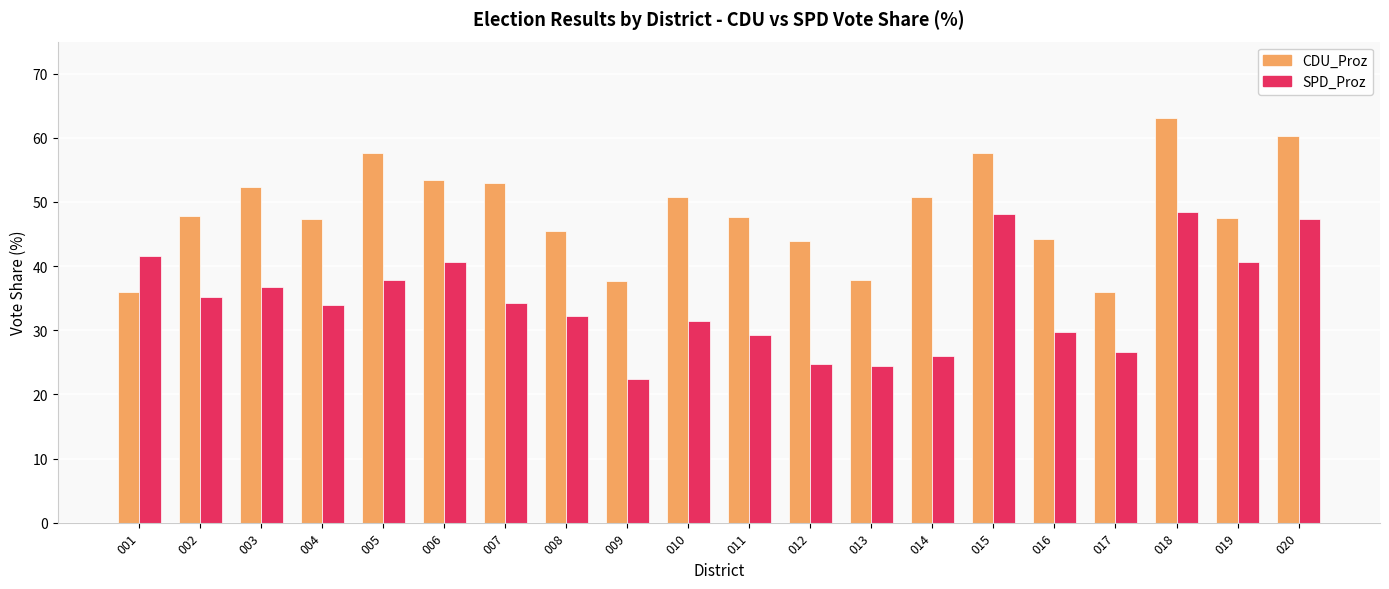

At which category is the sum across all series the highest?

018